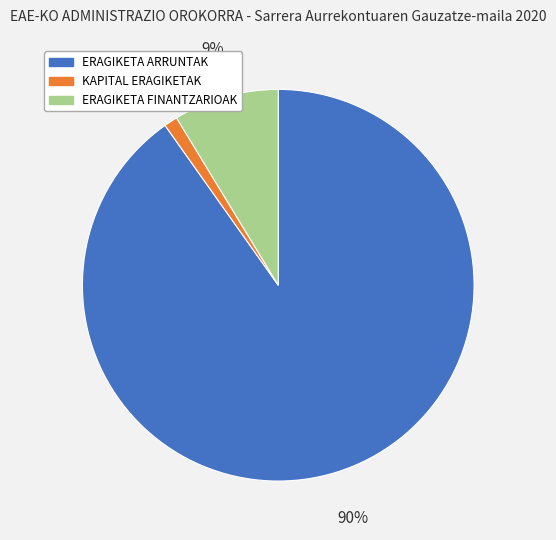

What is the majority slice?

ERAGIKETA ARRUNTAK